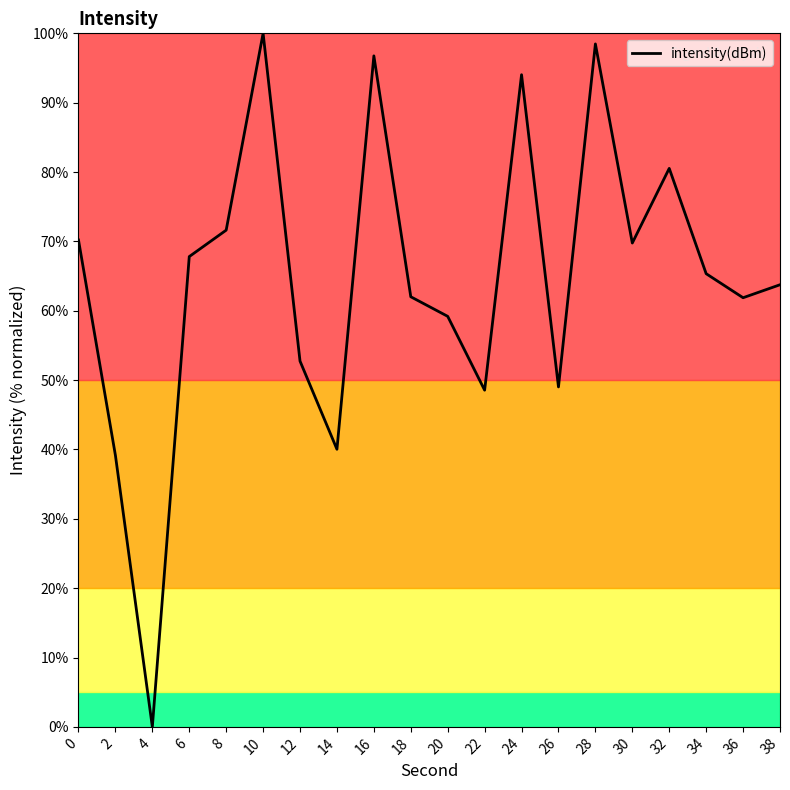

What is the ratio of the value at 12 to the value at 36?

0.9